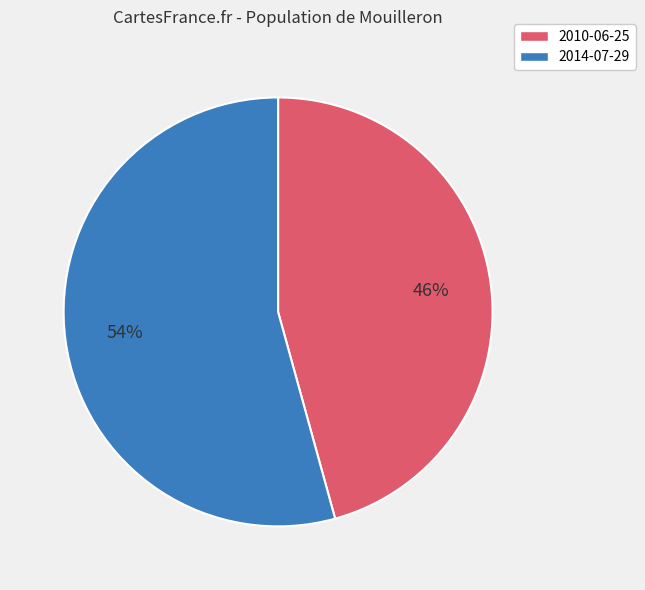

Is 2014-07-29 the majority of the pie?

Yes